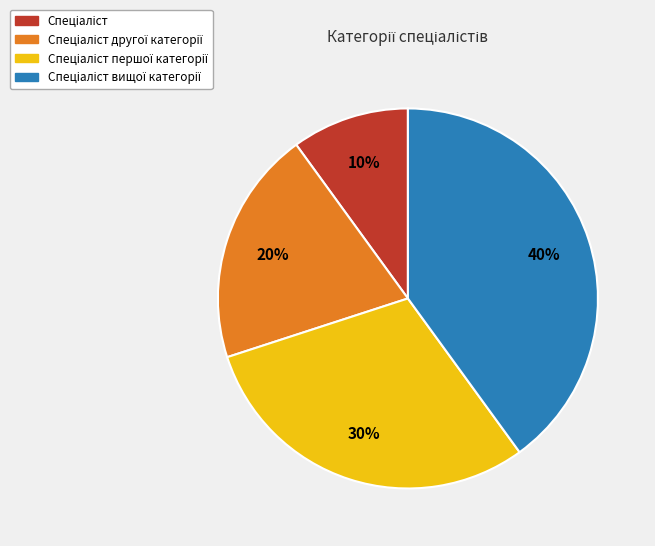

Is there a majority slice in this chart?

No